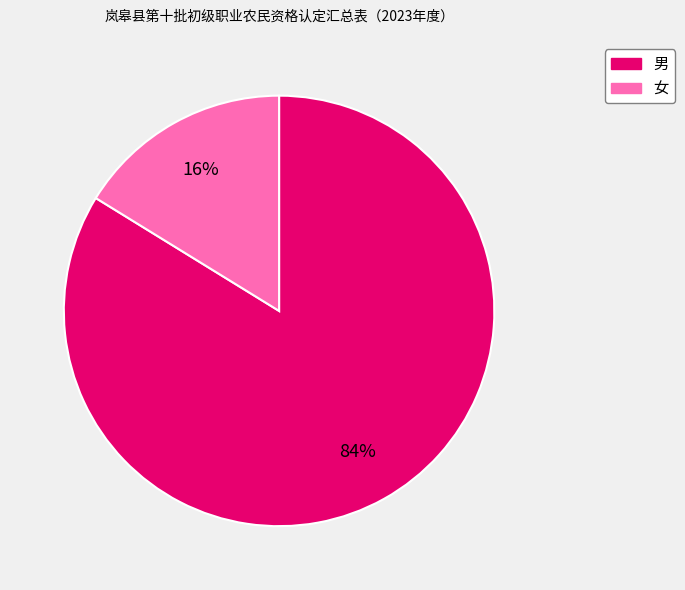

Combined, do 女 and 男 account for over 50%?

Yes